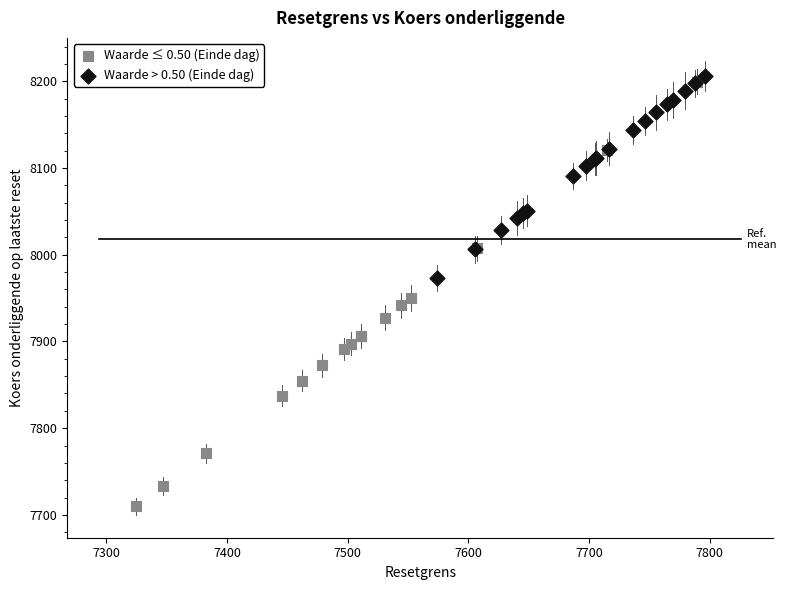

Which series has the largest Y range (max minus min)?

Waarde ≤ 0.50 (Einde dag)